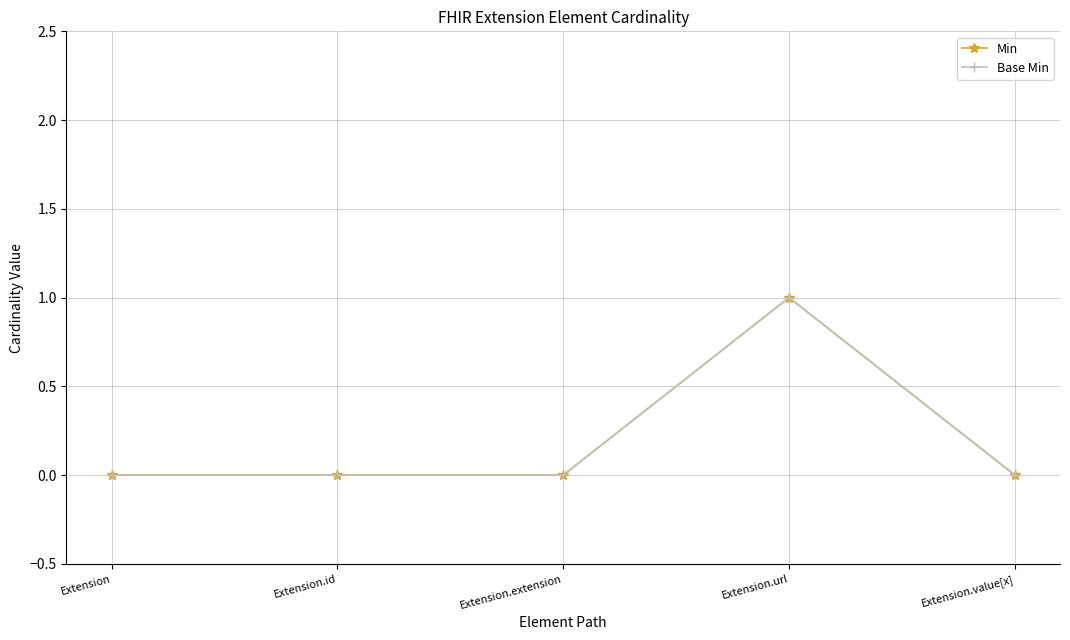

Is this an area chart (filled region under the line)?

No